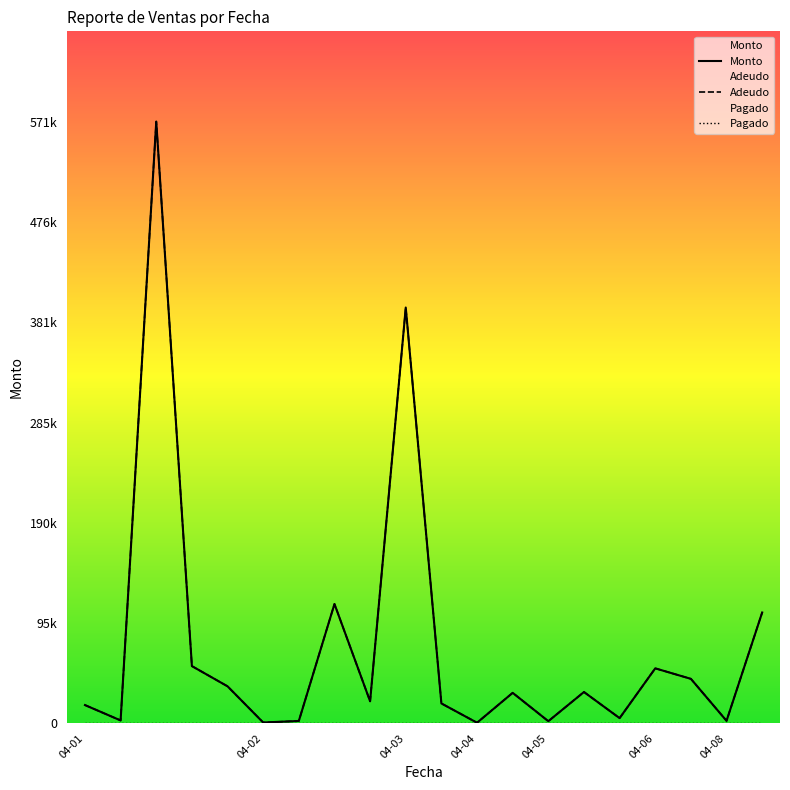

What are all the series names shown in the legend?

Monto, Adeudo, Pagado